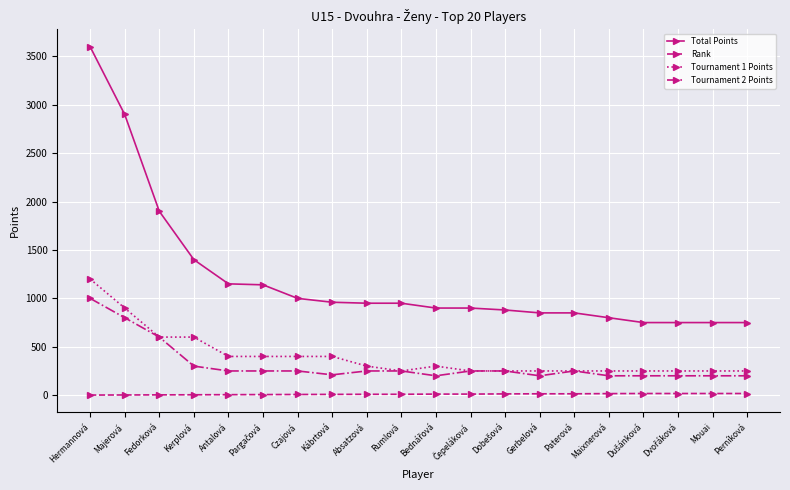

True or false: Tournament 2 Points has more than 0 points higher than both neighbors.

True